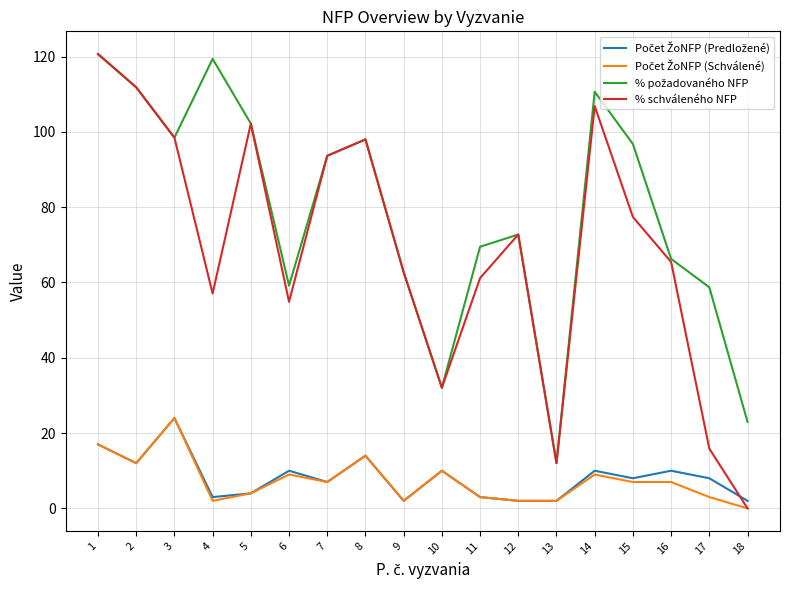

What is the maximum value shown in the chart?

120.7